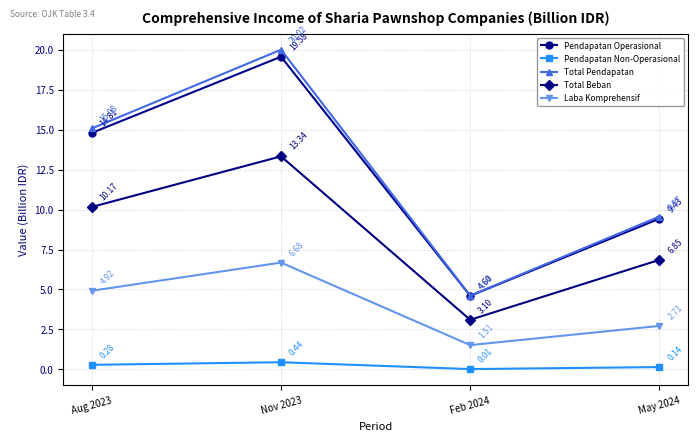

At May 2024, list the series in order from largest to smallest.

Total Pendapatan, Pendapatan Operasional, Total Beban, Laba Komprehensif, Pendapatan Non-Operasional